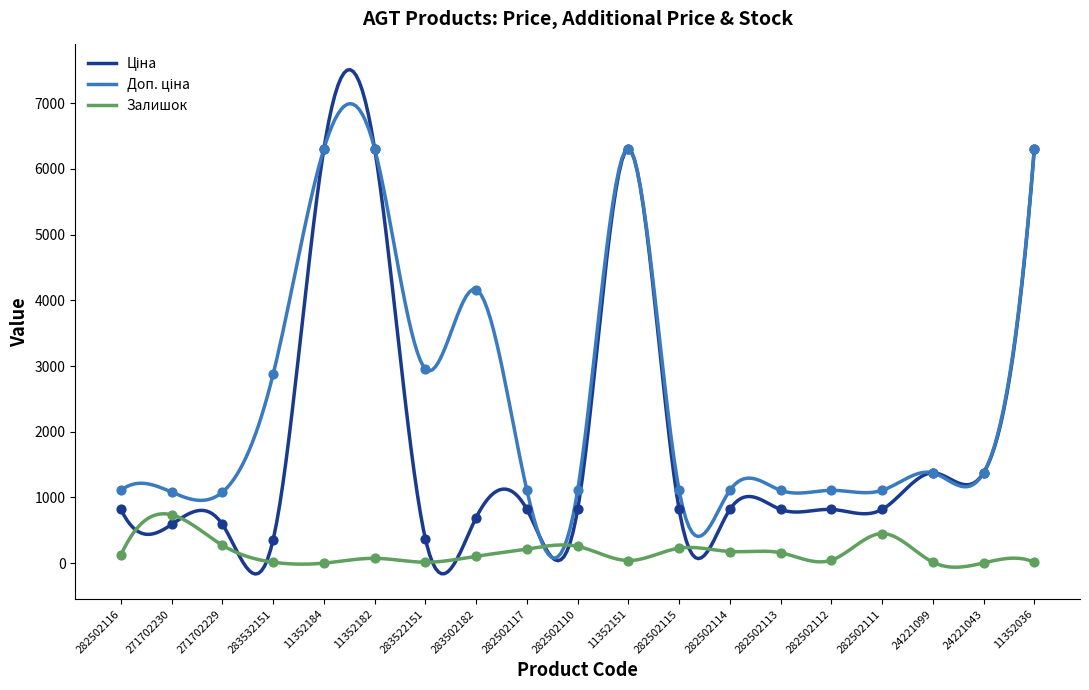

What are all the series names shown in the legend?

Ціна, Доп. ціна, Залишок